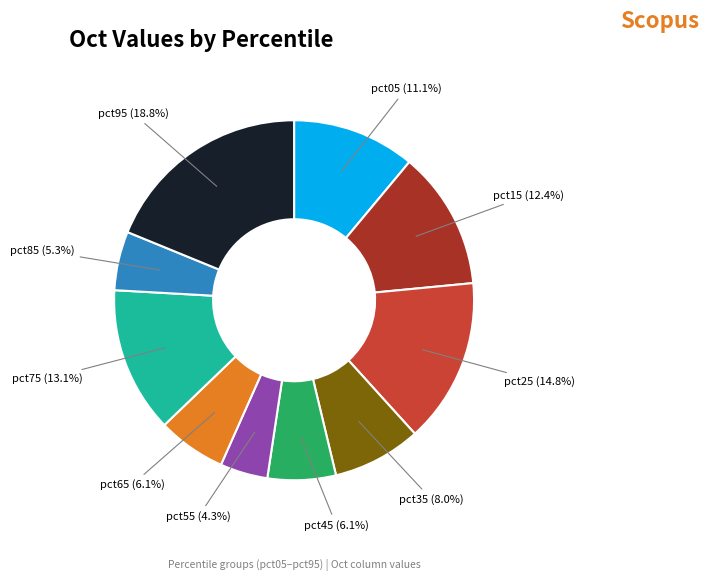

Which slice is the smallest?

pct55